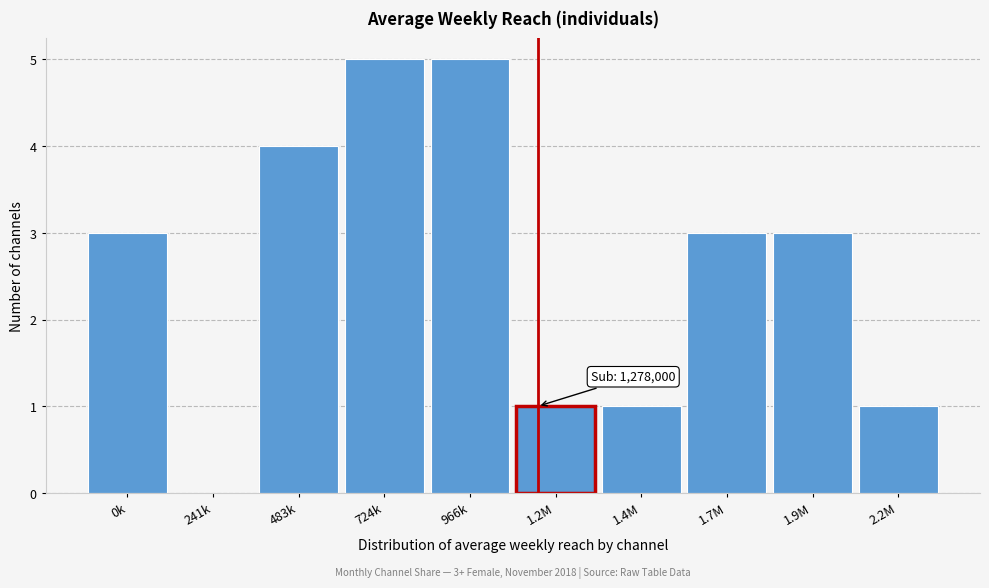

Reading left to right, extract all data points from this chart.

0k=3	241k=0	483k=4	724k=5	966k=5	1.2M=1	1.4M=1	1.7M=3	1.9M=3	2.2M=1